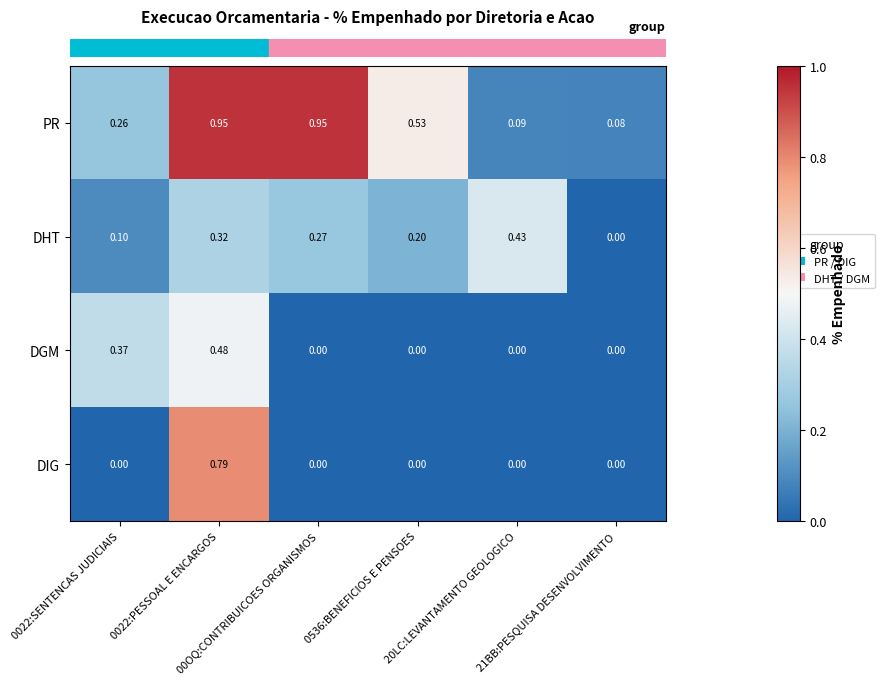

Which series has the largest total across all categories?

PR